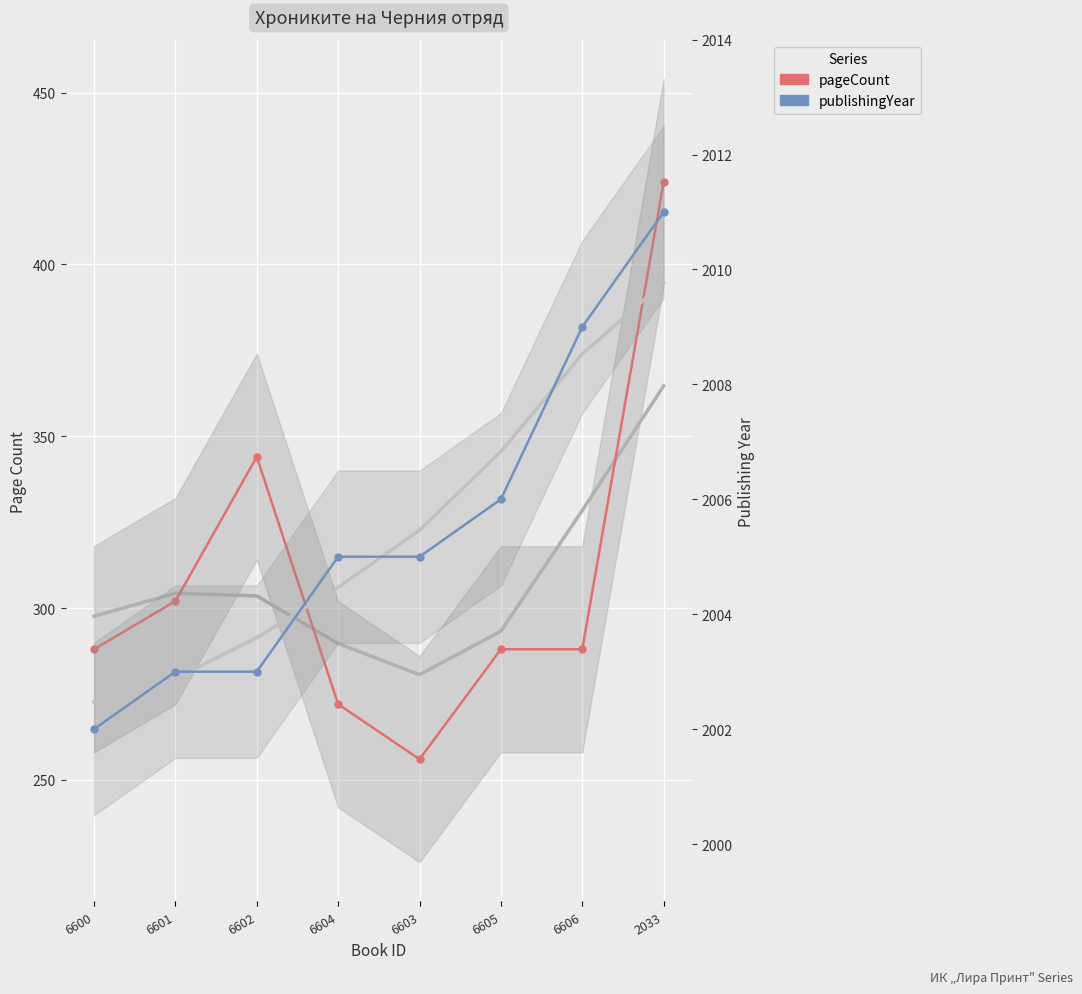

Rank the series at 6606 from highest to lowest value.

publishingYear, pageCount